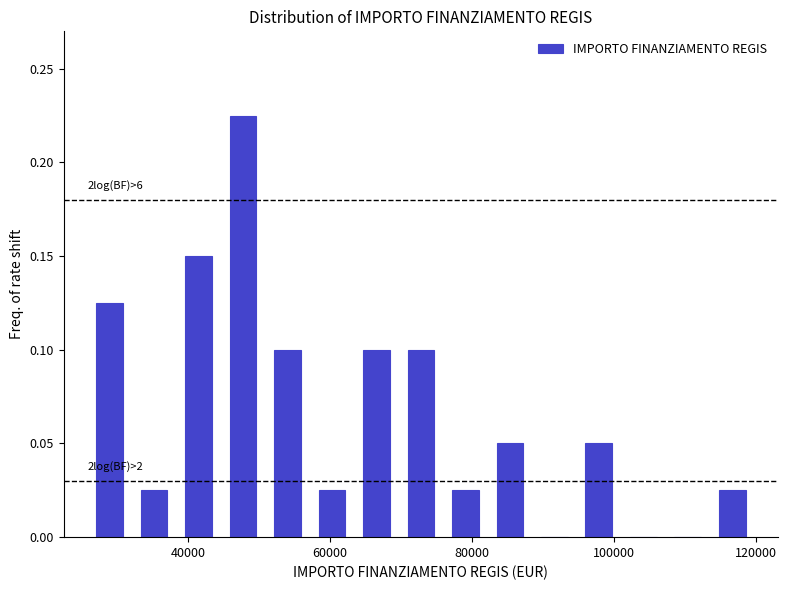

Read against the x-axis, roughly where is the centre of the tallest bar?

48000